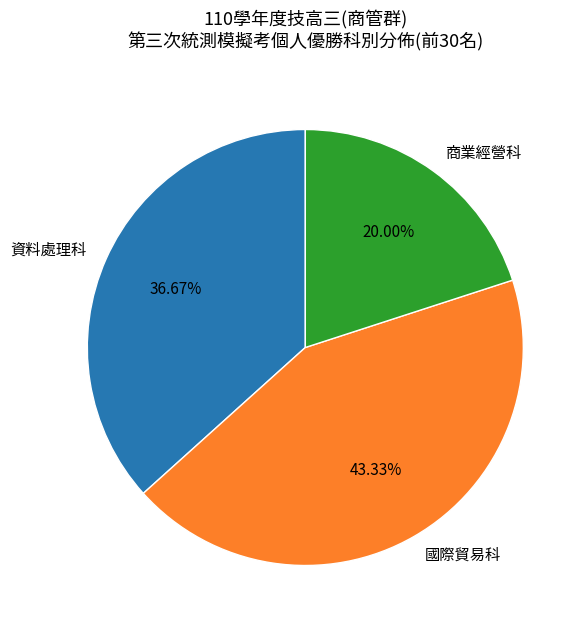

To the nearest percent, what is the difference between the 國際貿易科 and 資料處理科 slice percentages?

7%